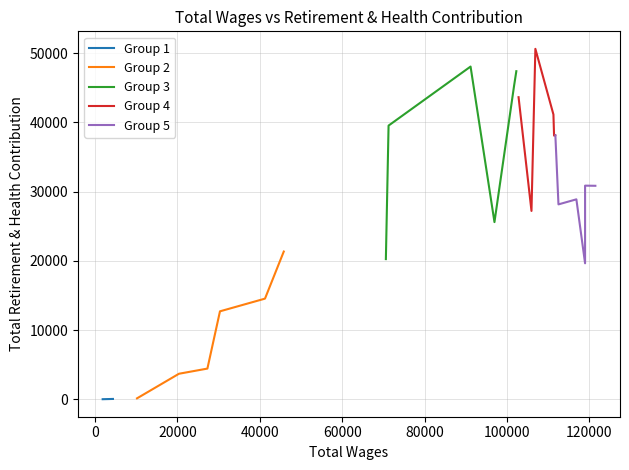

What is the sum of all Group 5 values?

176562